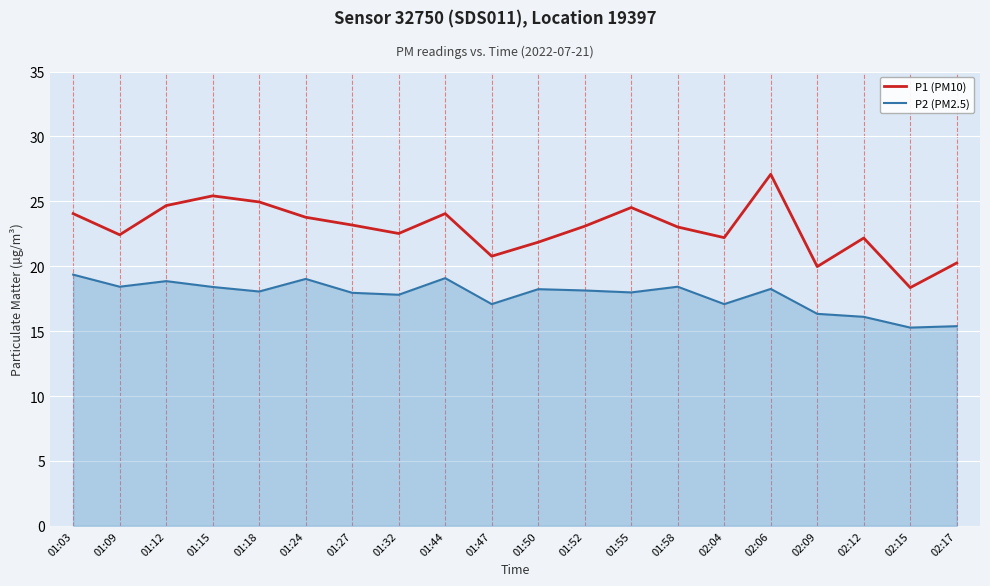

Rank the series at 01:09 from lowest to highest value.

P2 (PM2.5), P1 (PM10)